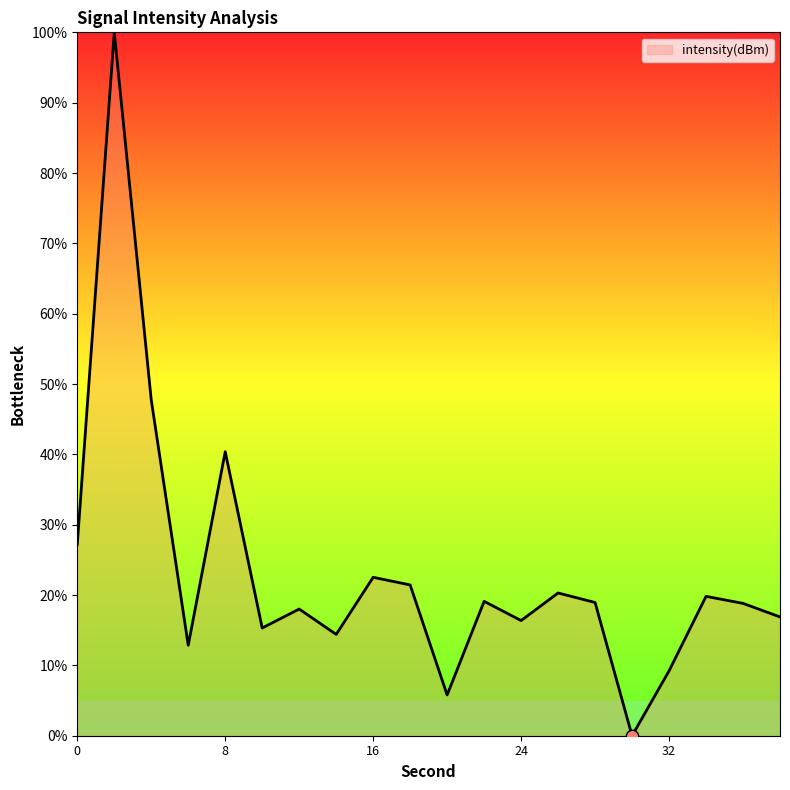

What is the difference between the maximum and minimum values?

100.0